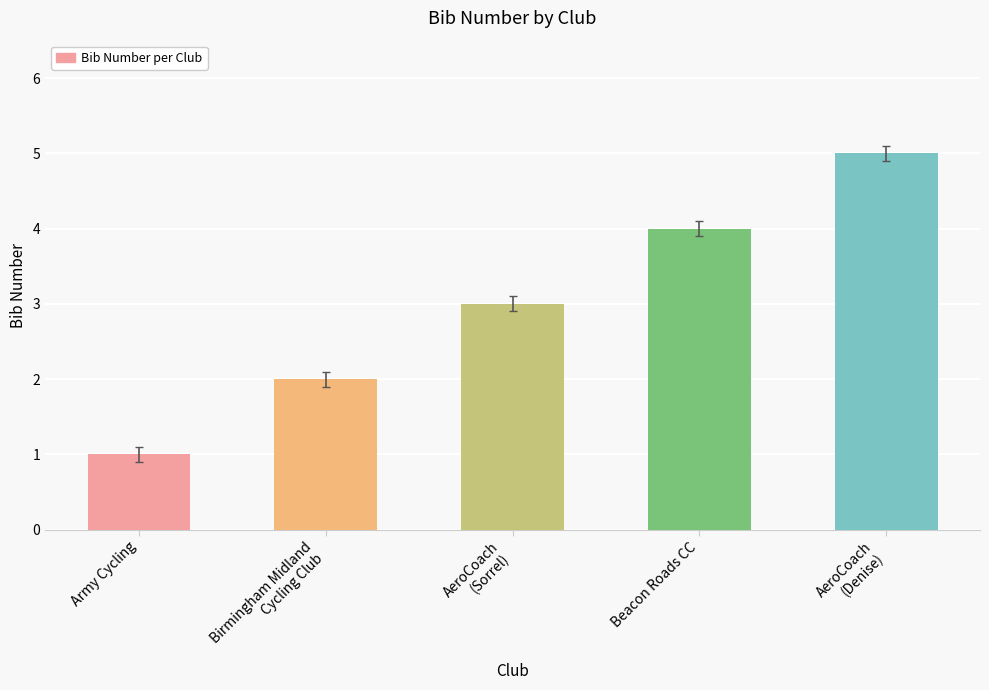

What position from the right is Beacon Roads CC?

2